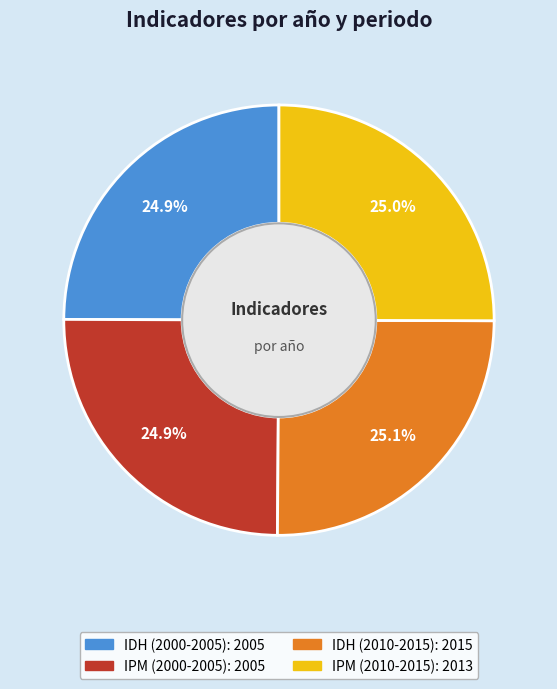

To the nearest percent, what is the combined percentage of IPM (2000-2005) and IDH (2000-2005)?

50%